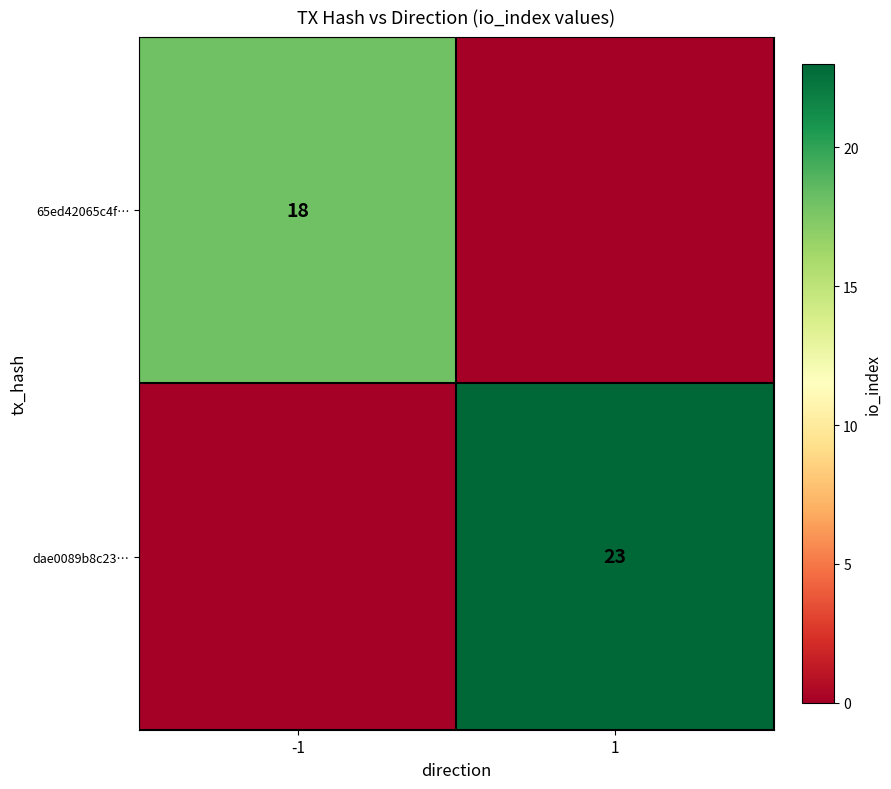

True or false: 65ed42065c4f… has a value of 18 at -1.

True